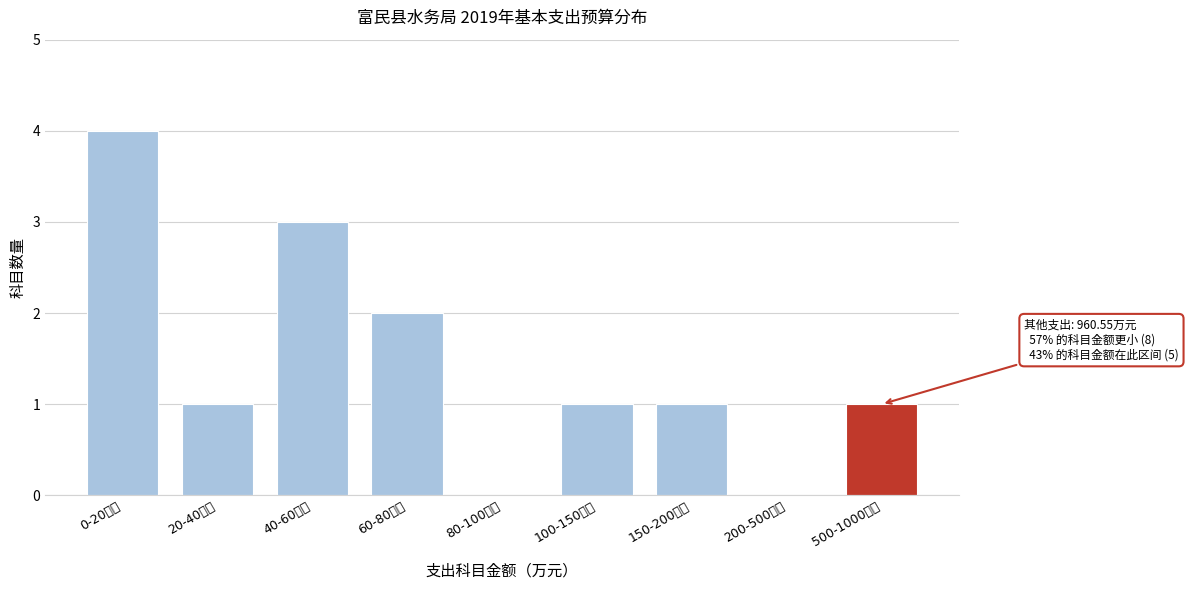

Reading right to left, list all the values displayed in this chart.

500-1000万元=1	200-500万元=0	150-200万元=1	100-150万元=1	80-100万元=0	60-80万元=2	40-60万元=3	20-40万元=1	0-20万元=4